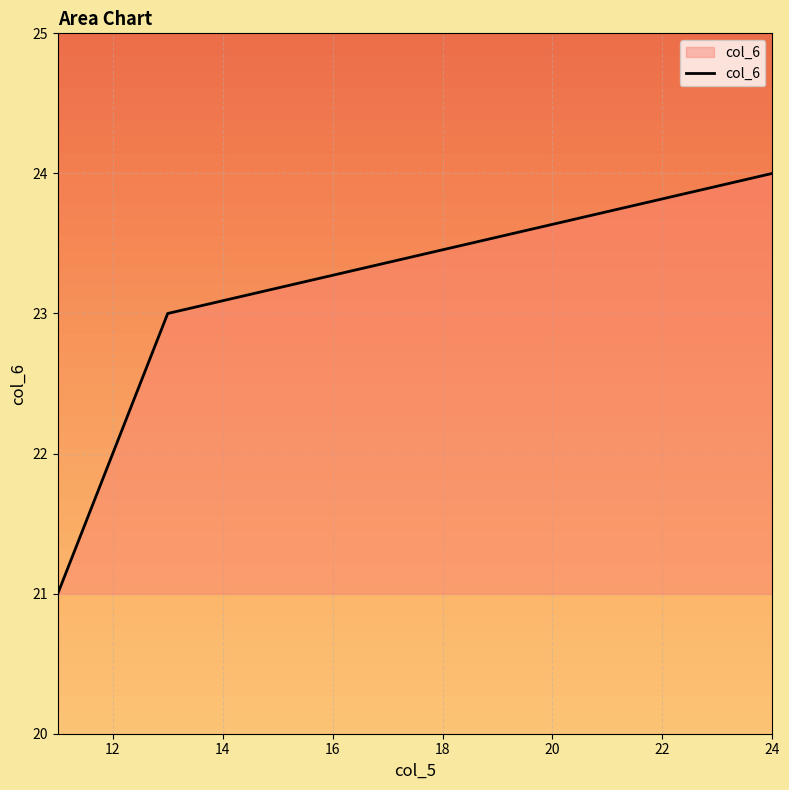

What is the greatest value displayed?

24